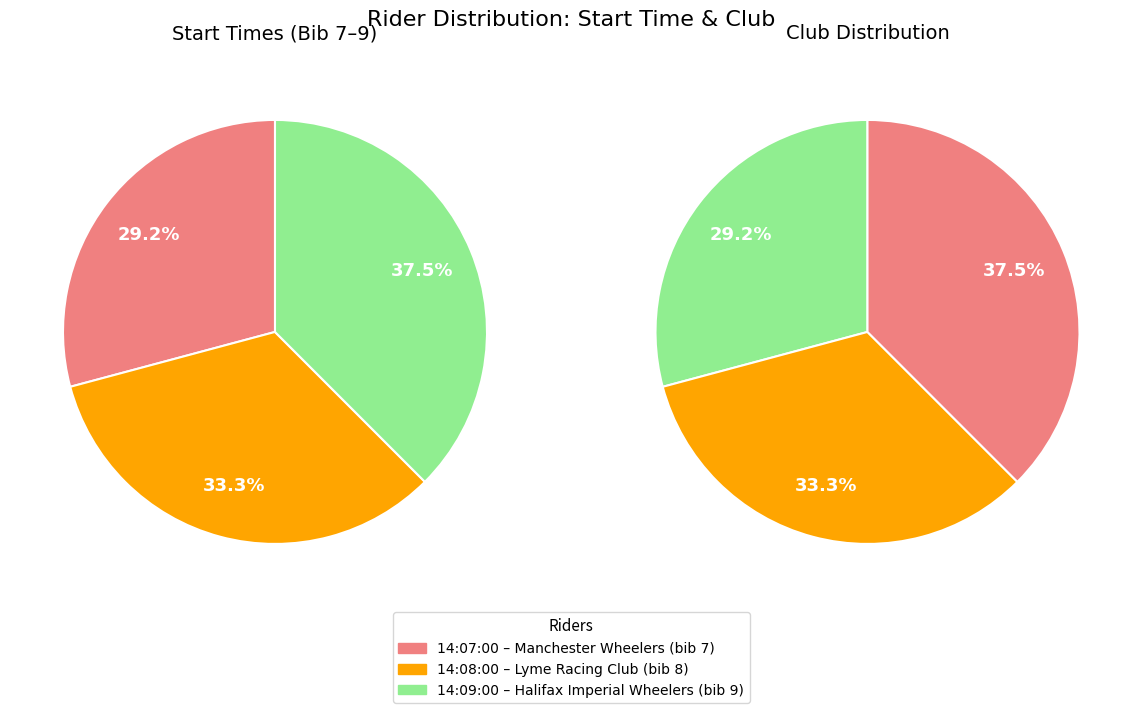

Combined, what portion of the pie is 14:08:00 and 14:09:00?

70.8%